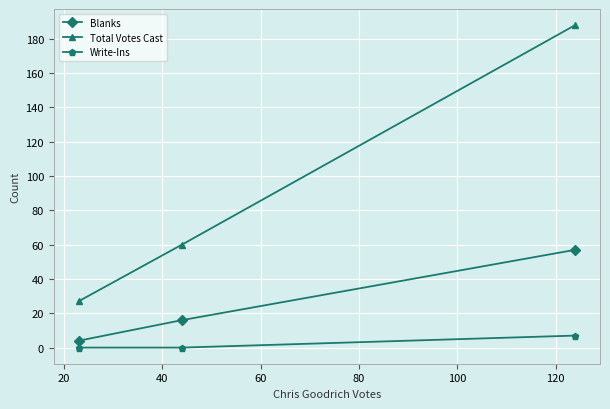

What is the minimum value for Total Votes Cast?

27